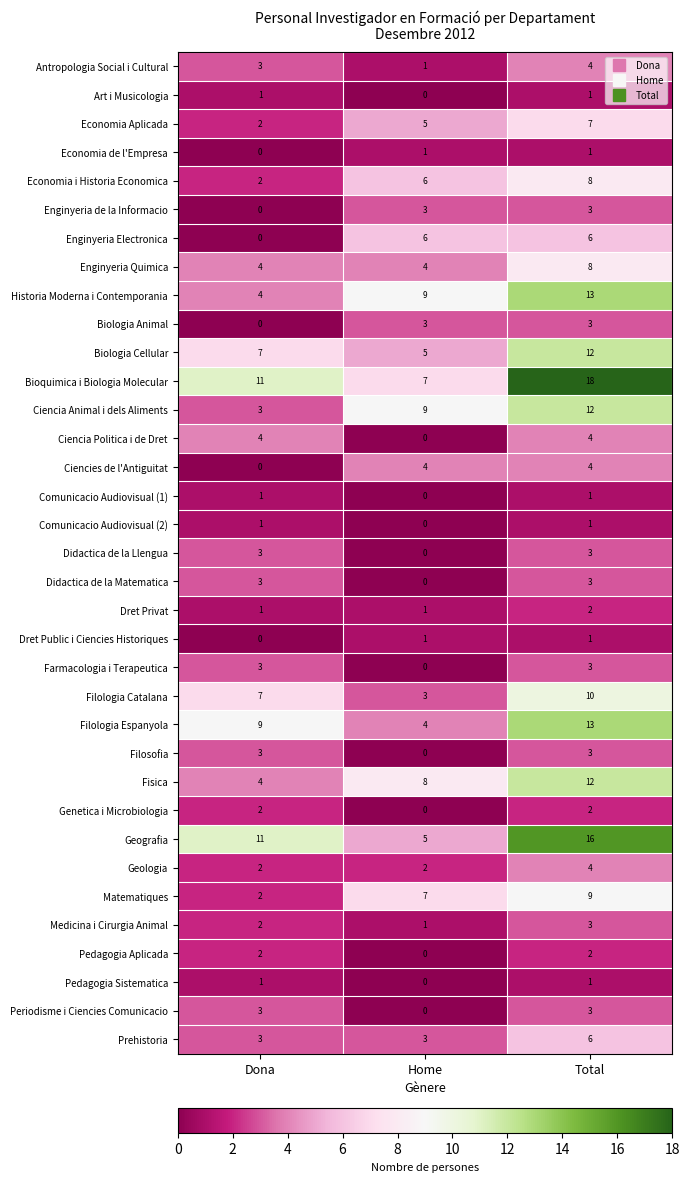

What is the total value across all series at Total?

202